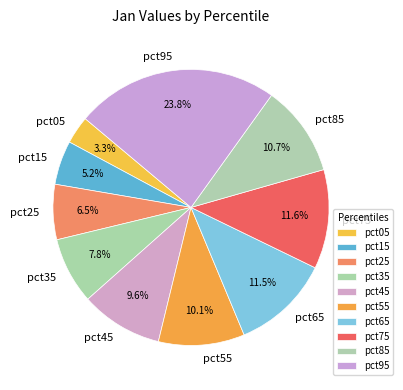

Is pct95 the majority of the pie?

No